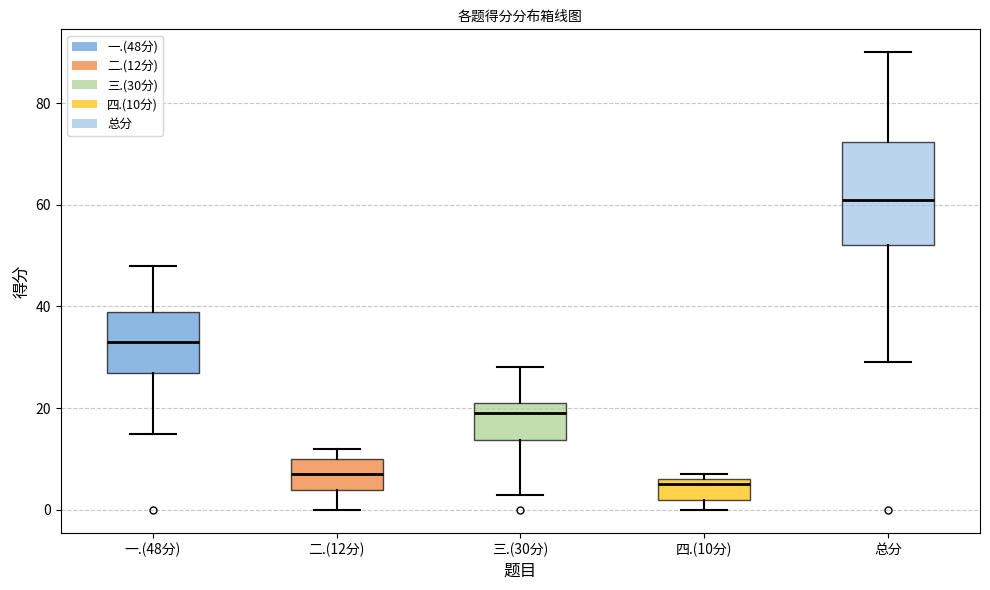

Where does the median line of the box for 二.(12分) sit on the y-axis? The values are not printed on the chart, so give them approximately, as read against the axis.

8